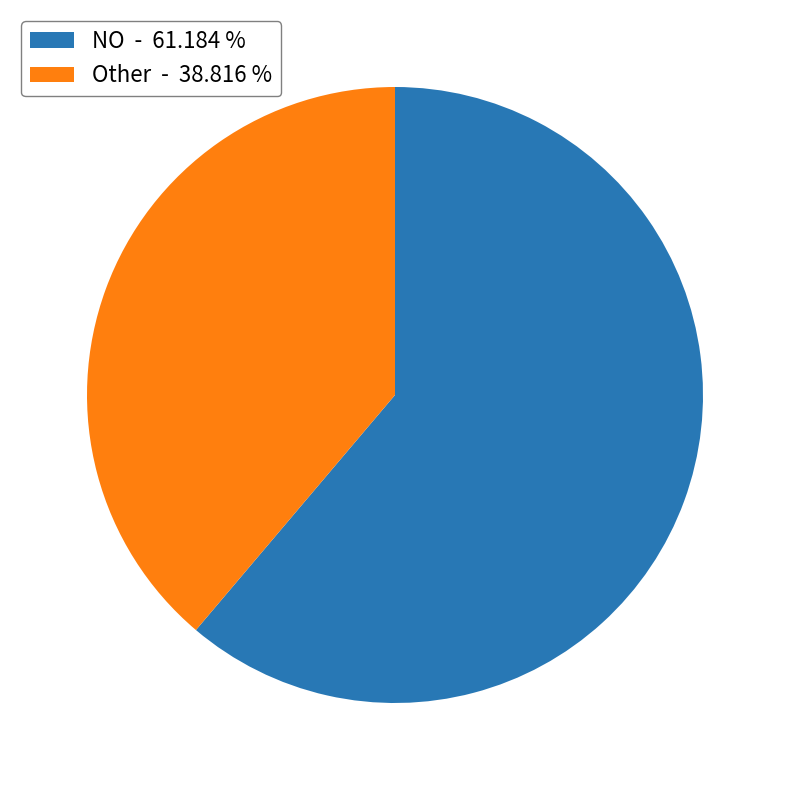

Which has a higher value, NO - 61.184 % or Other - 38.816 %?

NO - 61.184 %